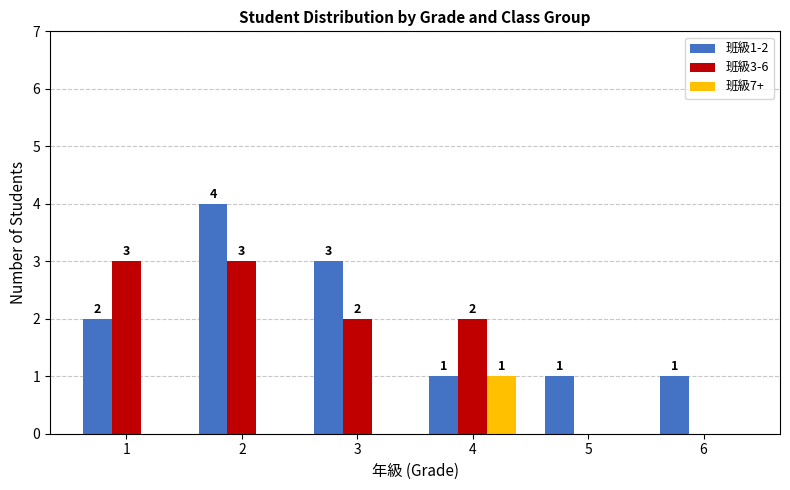

What is the sum of the 班級1-2 values at 3 and 2?

7